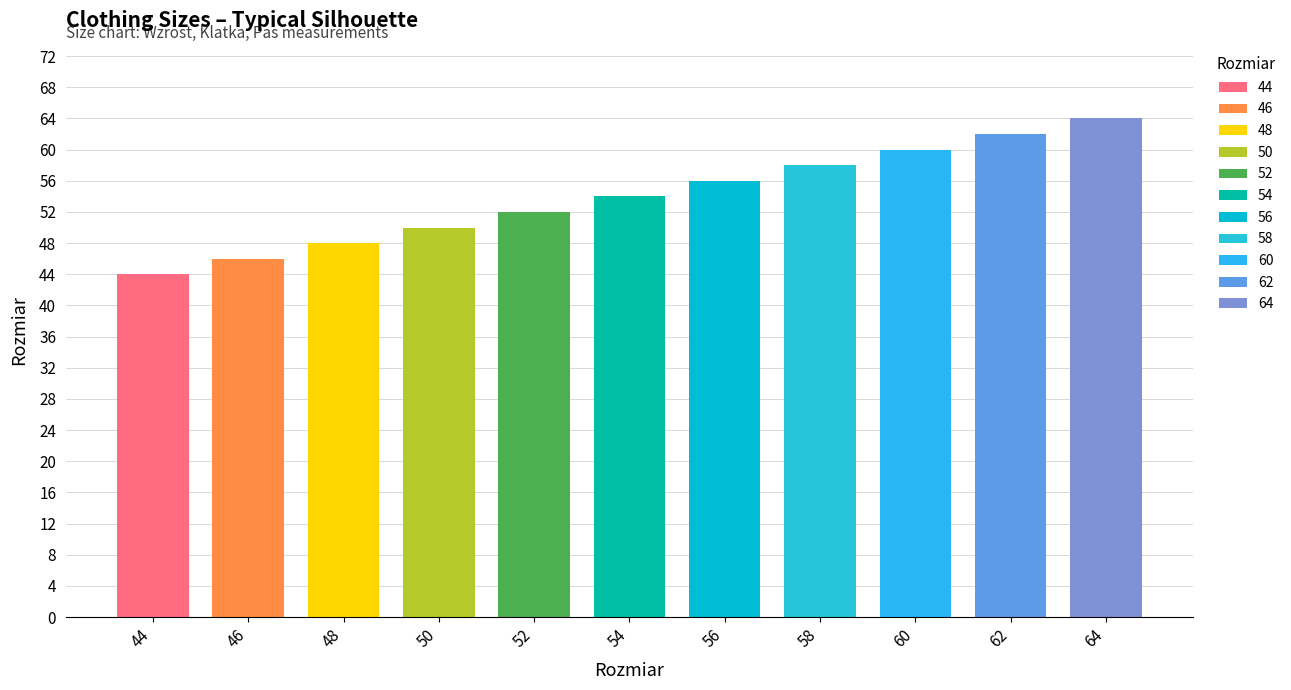

Which category has the lowest value across all series?

44